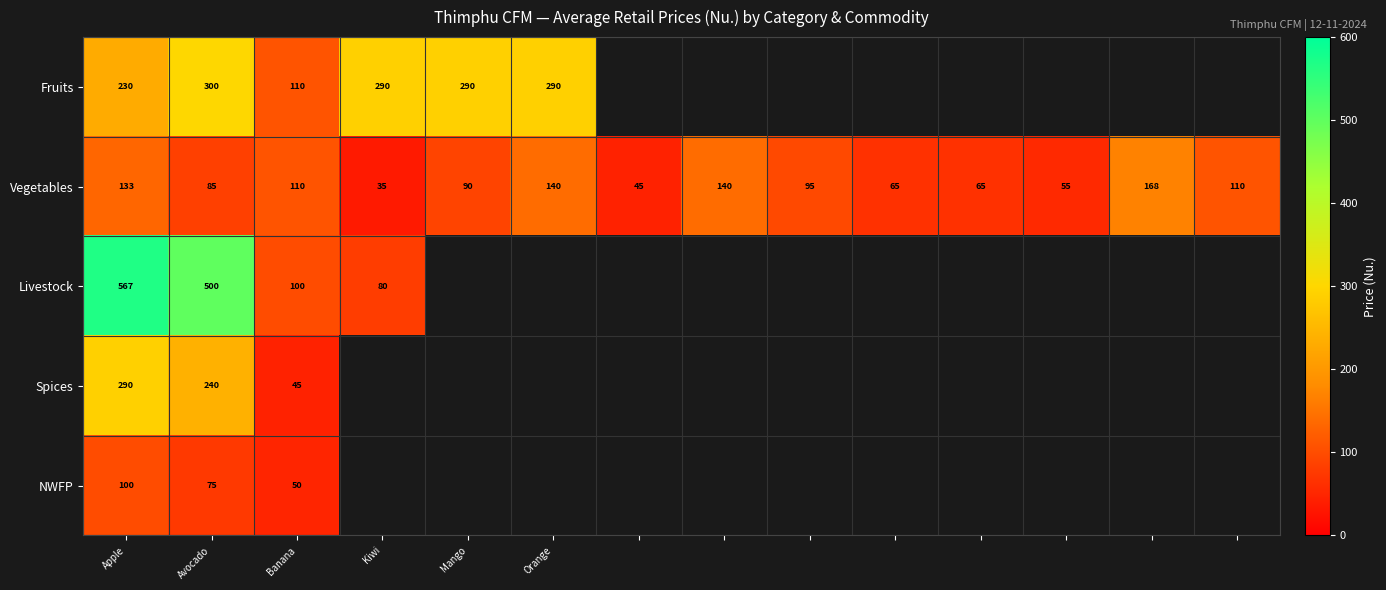

Count the number of categories in the chart.

14